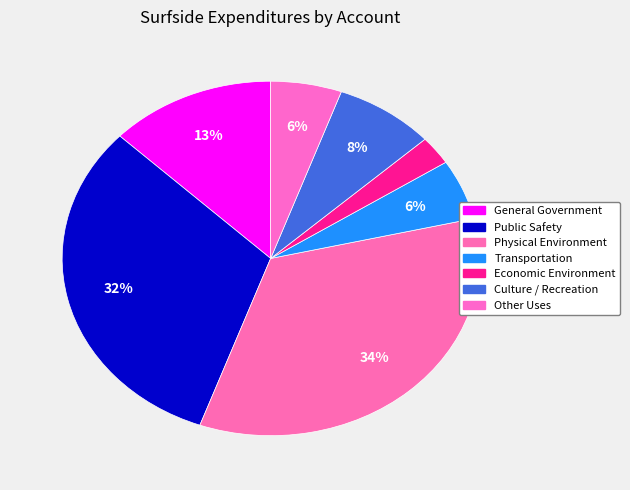

Is it true that General Government is 19% of the pie?

False